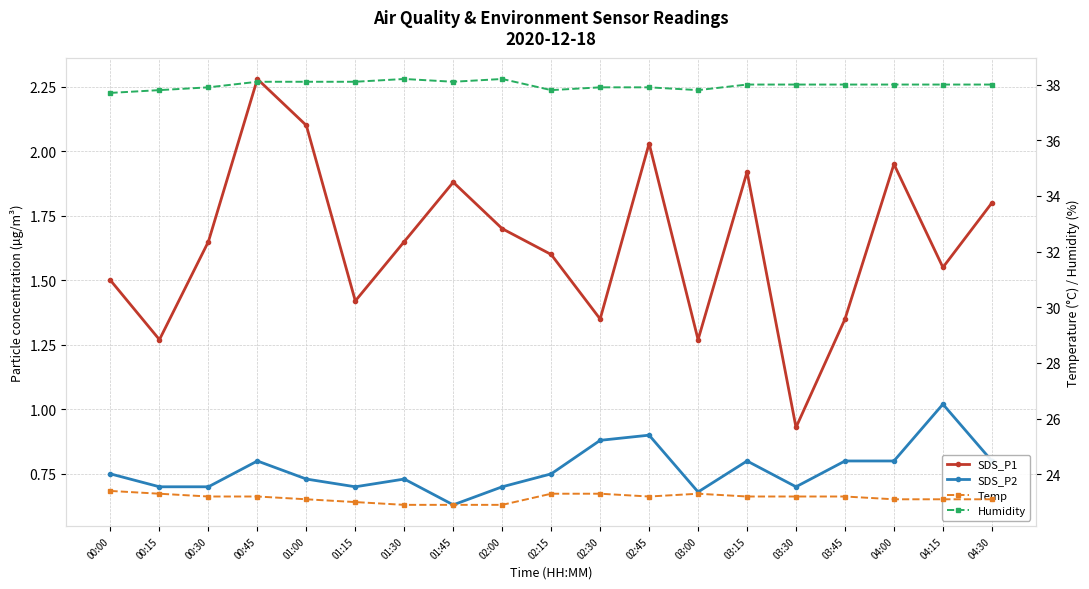

True or false: Humidity and Temp intersect in this chart.

False